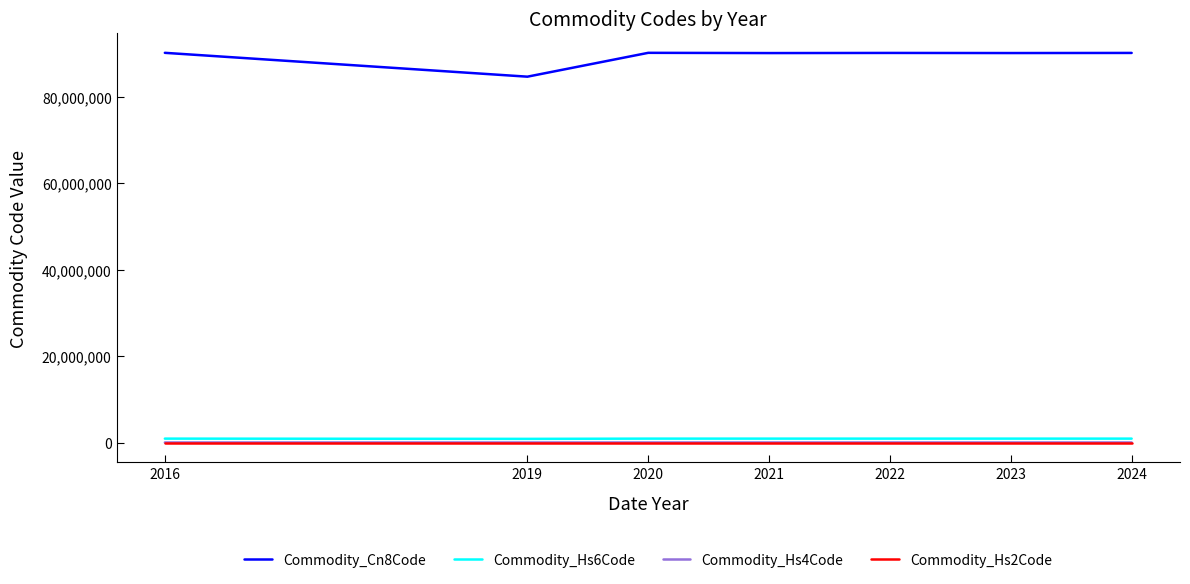

What are all the series names shown in the legend?

Commodity_Cn8Code, Commodity_Hs6Code, Commodity_Hs4Code, Commodity_Hs2Code